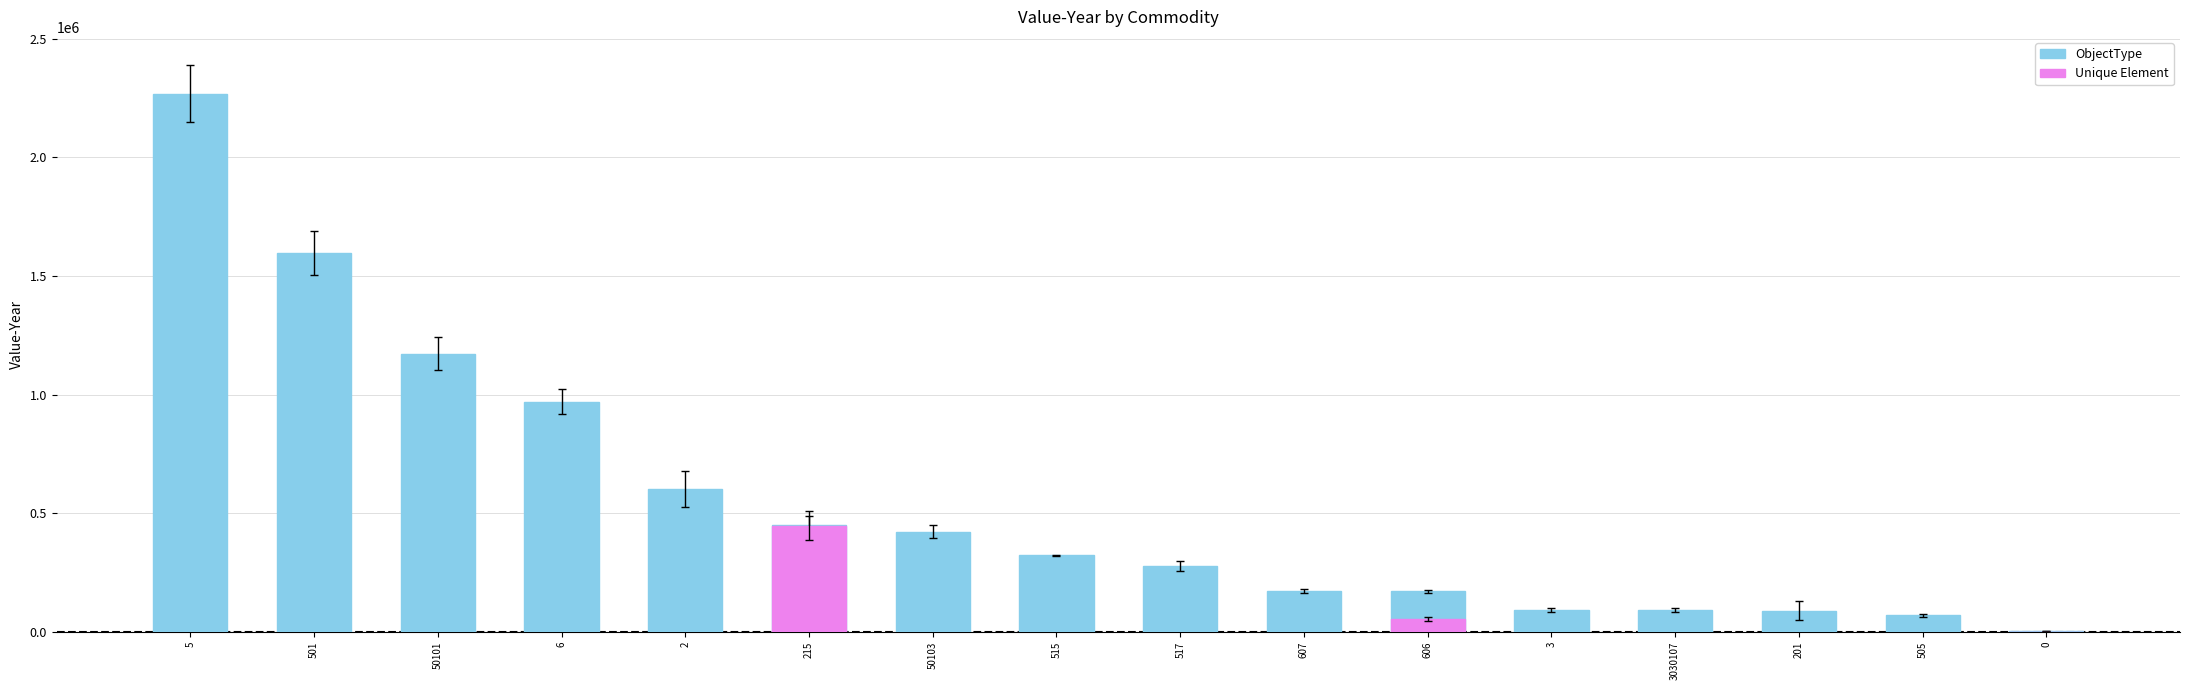

List the labels in order of value, smallest first.

0, 505, 201, 3030107, 3, 606, 607, 517, 515, 50103, 215, 2, 6, 50101, 501, 5